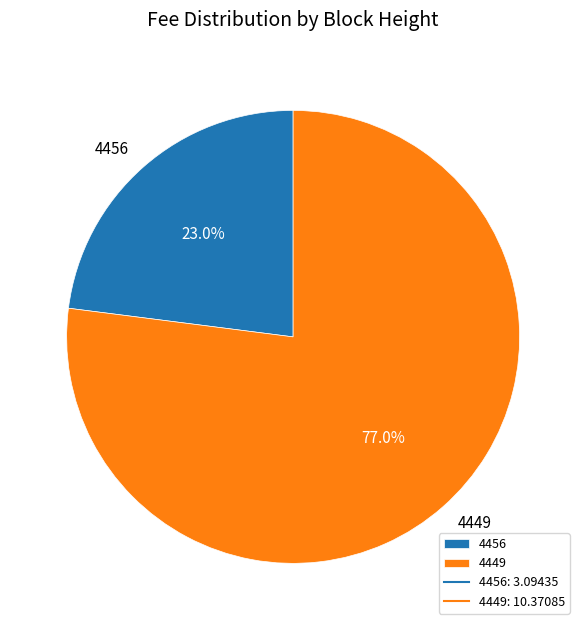

What is the largest slice in the pie chart?

4449